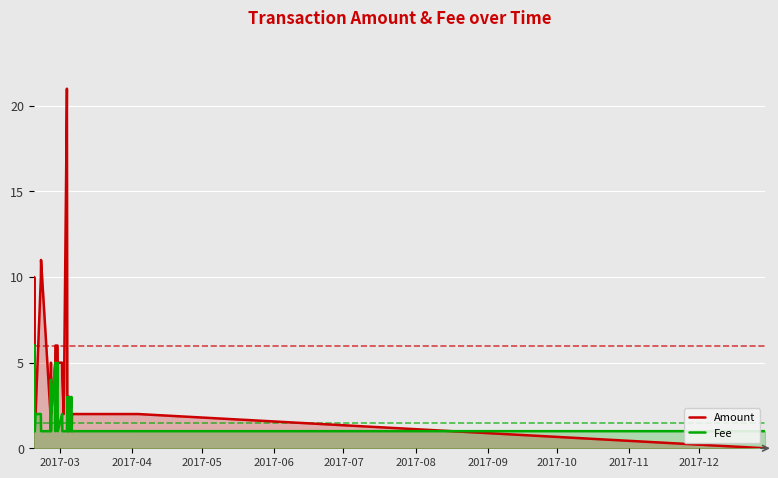

What are all the series names shown in the legend?

Amount, Fee